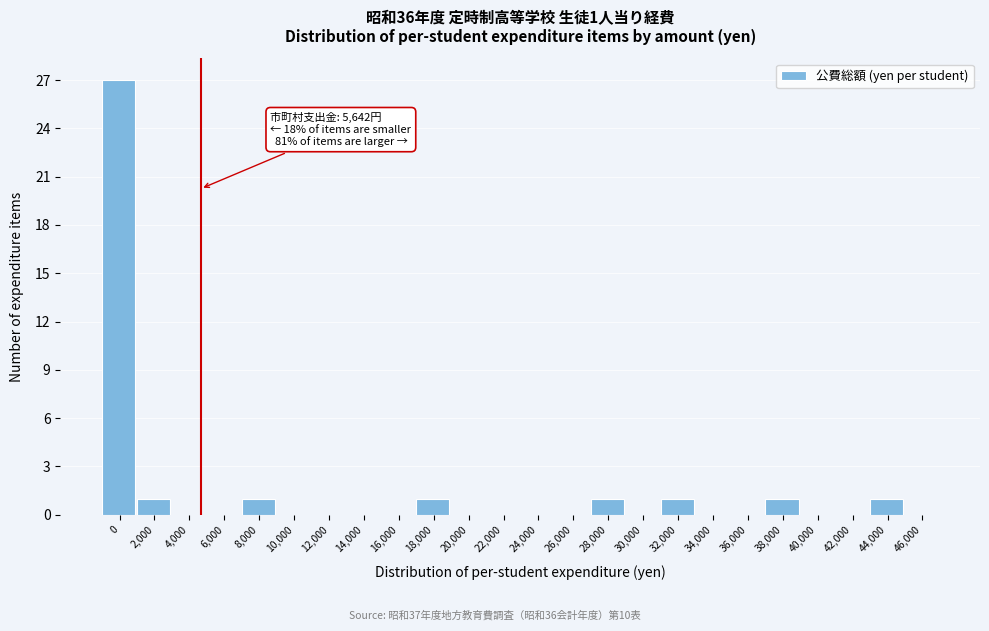

Reading left to right, list all the values displayed in this chart.

0=27	2,000=1	4,000=0	6,000=0	8,000=1	10,000=0	12,000=0	14,000=0	16,000=0	18,000=1	20,000=0	22,000=0	24,000=0	26,000=0	28,000=1	30,000=0	32,000=1	34,000=0	36,000=0	38,000=1	40,000=0	42,000=0	44,000=1	46,000=0